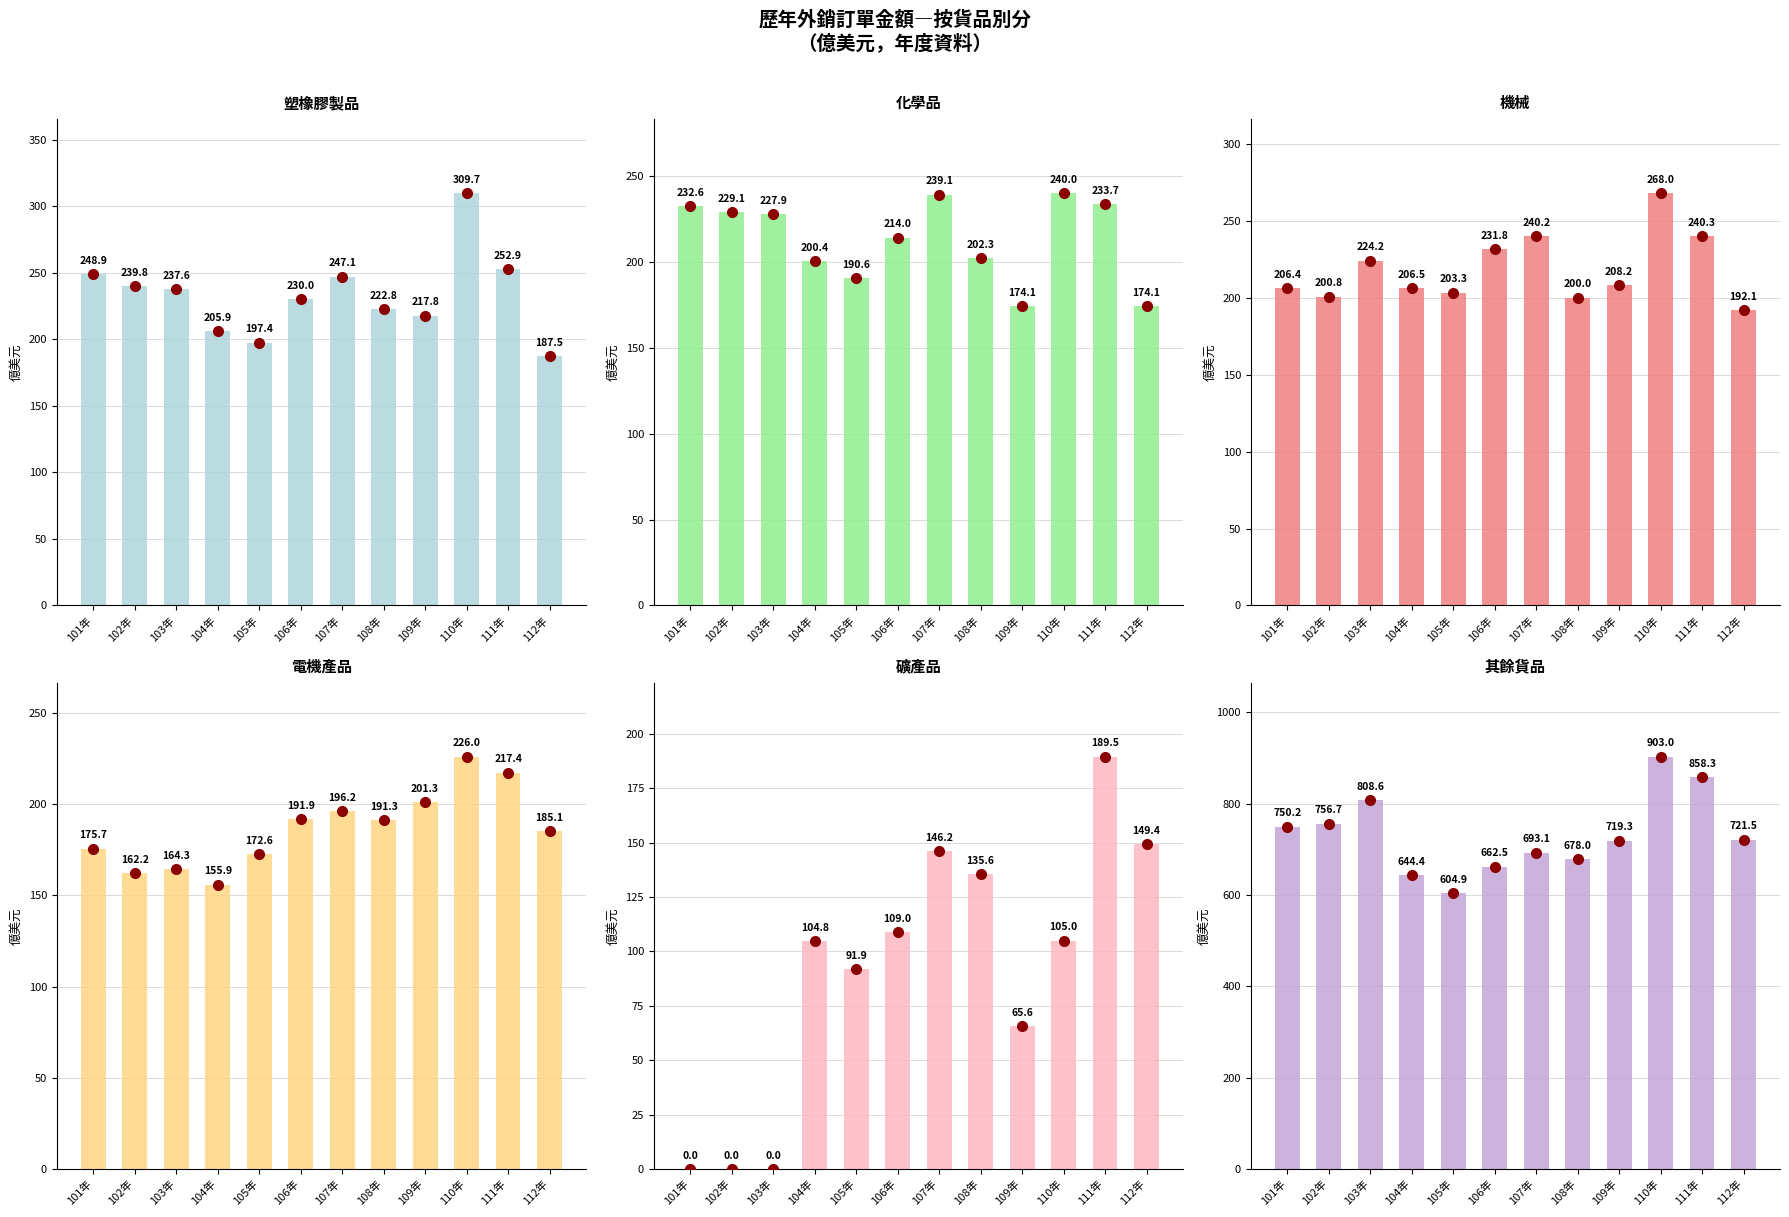

Reading left to right, list all the values displayed in this chart.

塑橡膠製品: 101年=248.9	102年=239.8	103年=237.6	104年=205.9	105年=197.4	106年=230.0	107年=247.1	108年=222.8	109年=217.8	110年=309.7	111年=252.9	112年=187.5
化學品: 101年=232.6	102年=229.1	103年=227.9	104年=200.4	105年=190.6	106年=214.0	107年=239.1	108年=202.3	109年=174.1	110年=240.0	111年=233.7	112年=174.1
機械: 101年=206.4	102年=200.8	103年=224.2	104年=206.5	105年=203.3	106年=231.8	107年=240.2	108年=200.0	109年=208.2	110年=268.0	111年=240.3	112年=192.1
電機產品: 101年=175.7	102年=162.2	103年=164.3	104年=155.9	105年=172.6	106年=191.9	107年=196.2	108年=191.3	109年=201.3	110年=226.0	111年=217.4	112年=185.1
礦產品: 101年=0.0	102年=0.0	103年=0.0	104年=104.8	105年=91.9	106年=109.0	107年=146.2	108年=135.6	109年=65.6	110年=105.0	111年=189.5	112年=149.4
其餘貨品: 101年=750.2	102年=756.7	103年=808.6	104年=644.4	105年=604.9	106年=662.5	107年=693.1	108年=678.0	109年=719.3	110年=903.0	111年=858.3	112年=721.5